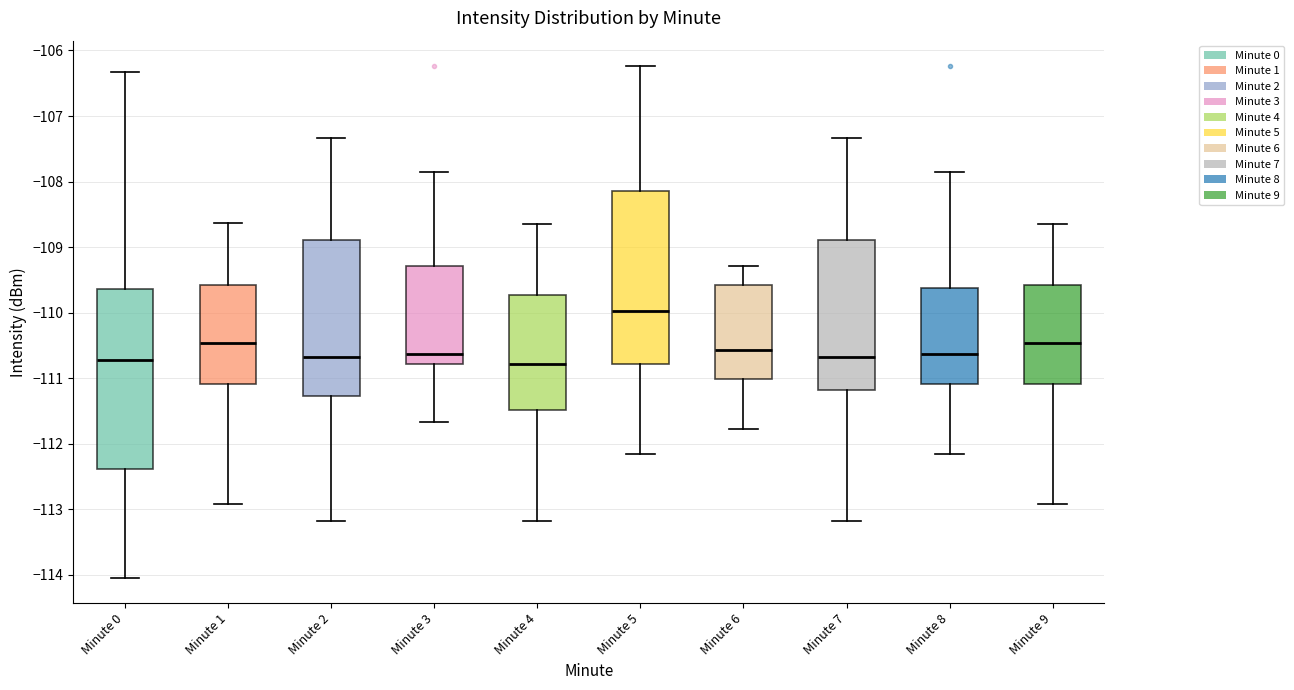

Reading left to right, read every box against the y-axis: the position of its median line, the range the box covers, and the ends of its whiskers. The values are not printed on the chart, so give them approximately, as read against the axis.

Minute 0: median -110.7, box -112.4 to -109.6, whiskers -114.0 to -106.3
Minute 1: median -110.5, box -111.1 to -109.6, whiskers -112.9 to -108.6
Minute 2: median -110.7, box -111.3 to -108.9, whiskers -113.2 to -107.3
Minute 3: median -110.6, box -110.8 to -109.3, whiskers -111.7 to -107.8
Minute 4: median -110.8, box -111.5 to -109.7, whiskers -113.2 to -108.6
Minute 5: median -110.0, box -110.8 to -108.1, whiskers -112.2 to -106.2
Minute 6: median -110.6, box -111.0 to -109.6, whiskers -111.8 to -109.3
Minute 7: median -110.7, box -111.2 to -108.9, whiskers -113.2 to -107.3
Minute 8: median -110.6, box -111.1 to -109.6, whiskers -112.2 to -107.8
Minute 9: median -110.5, box -111.1 to -109.6, whiskers -112.9 to -108.6